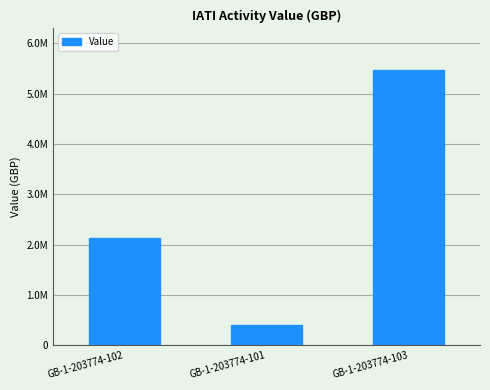

Are the bars horizontal?

No